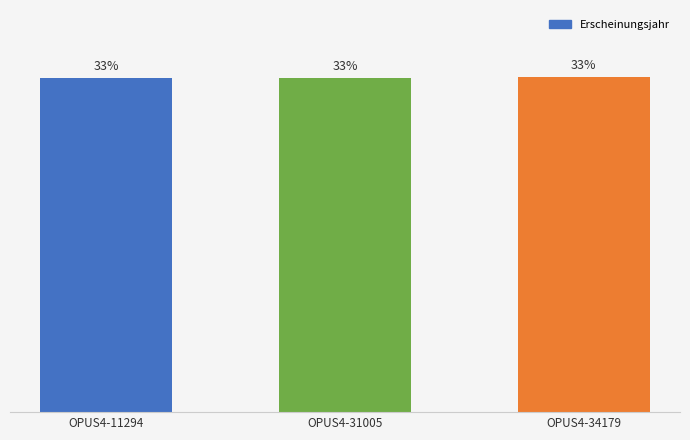

What is the difference between the maximum and minimum values?

0.1